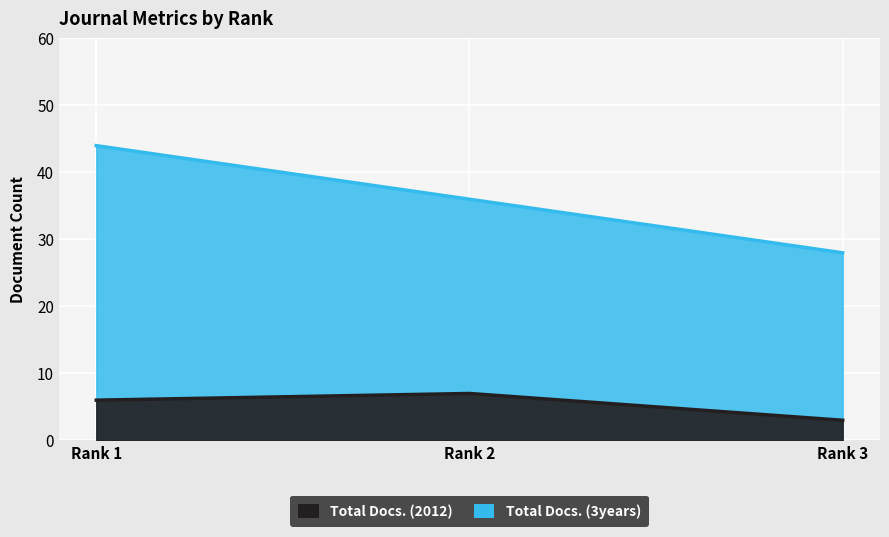

How many Total Docs. (2012) values are between 3 and 7?

3